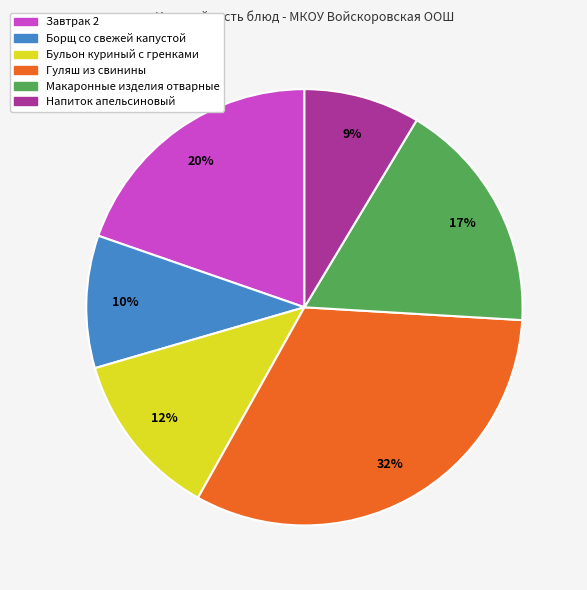

Between Завтрак 2 and Гуляш из свинины, which is larger?

Гуляш из свинины